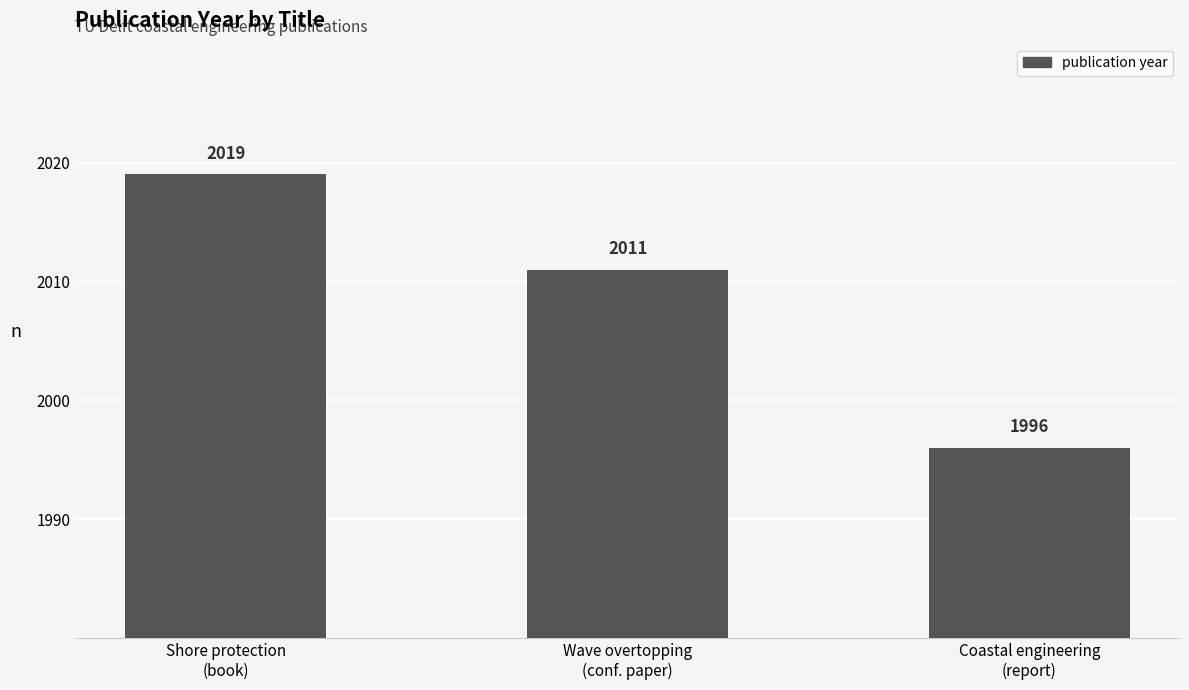

What is the change in value from Shore protection
(book) to Coastal engineering
(report)?

-23